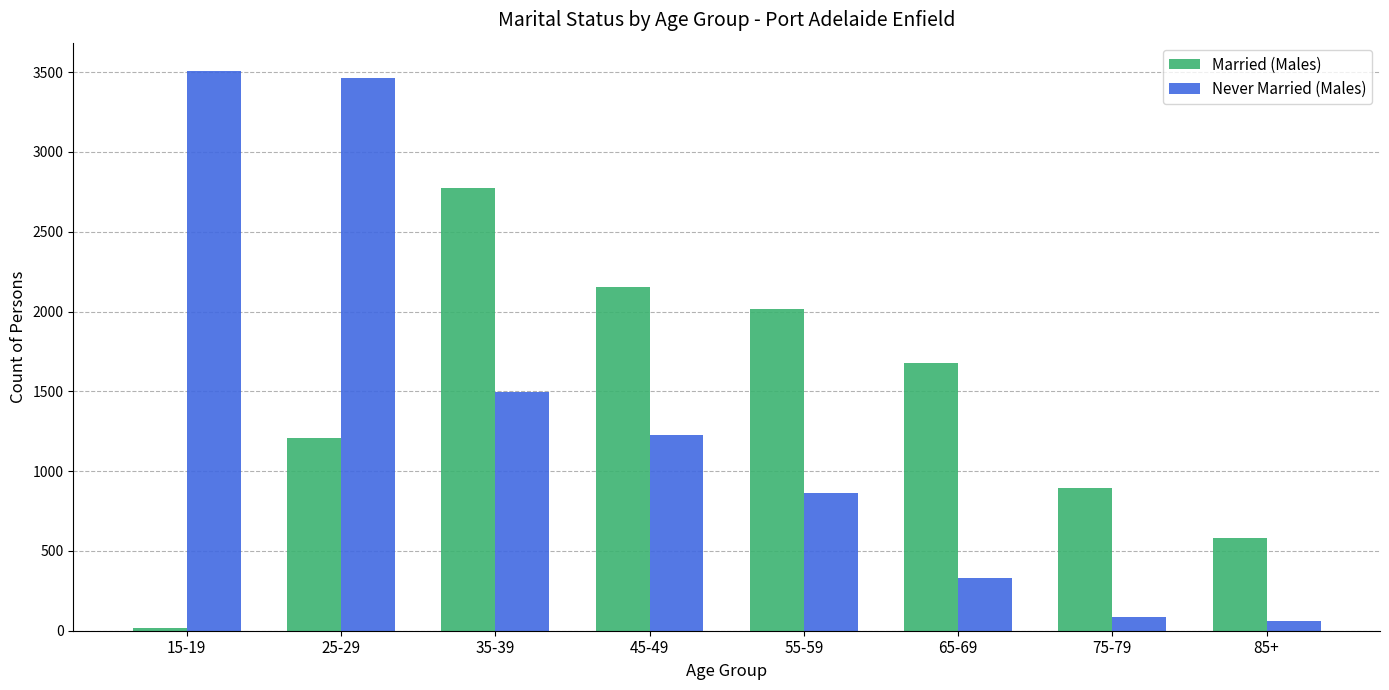

The value of Never Married (Males) at 45-49 is 1226. True or false?

True